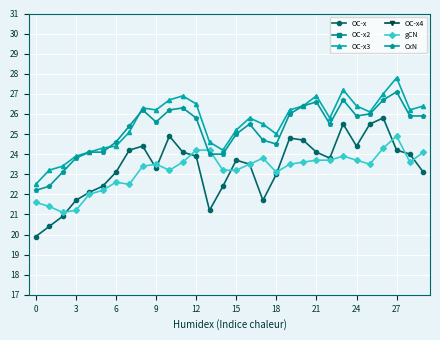

True or false: OC-x4 and CxN intersect in this chart.

False